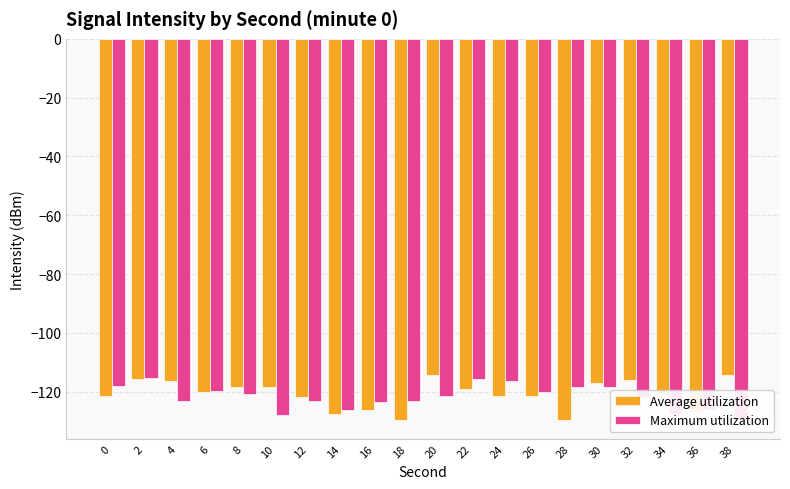

What is the difference between the Average utilization values at 0 and 4?

5.2